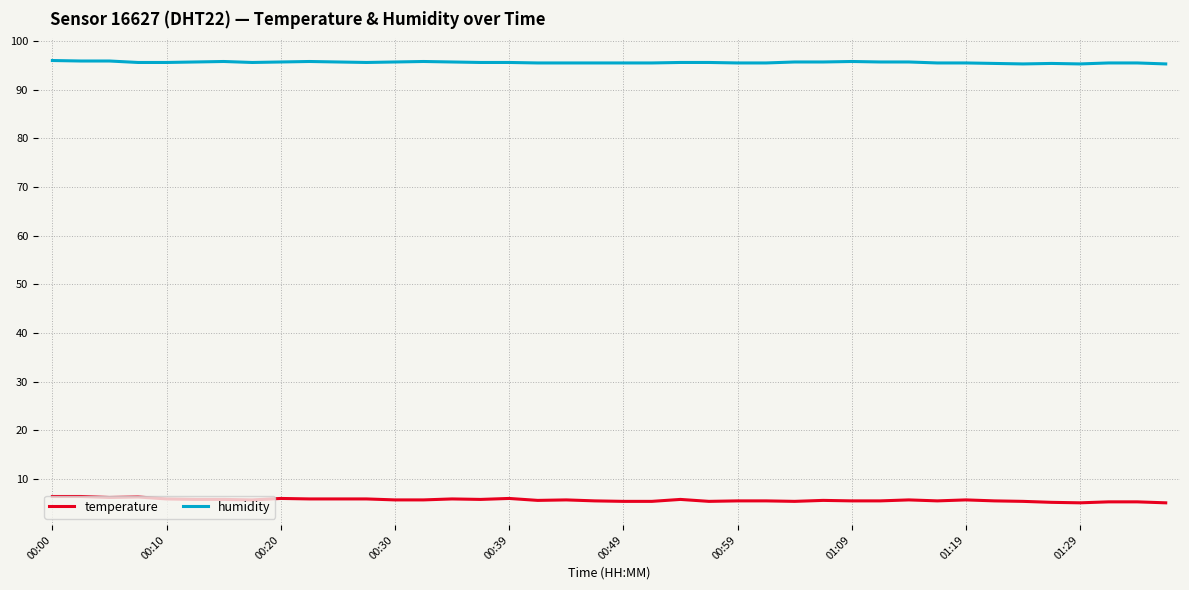

What is the lowest value of the temperature series?

5.1